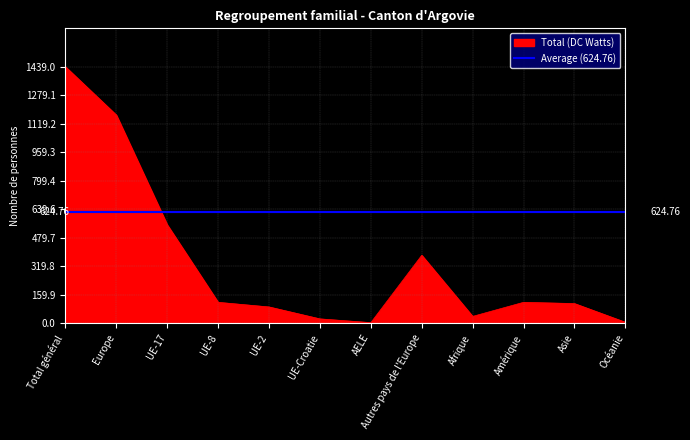

Count the number of categories in the chart.

12